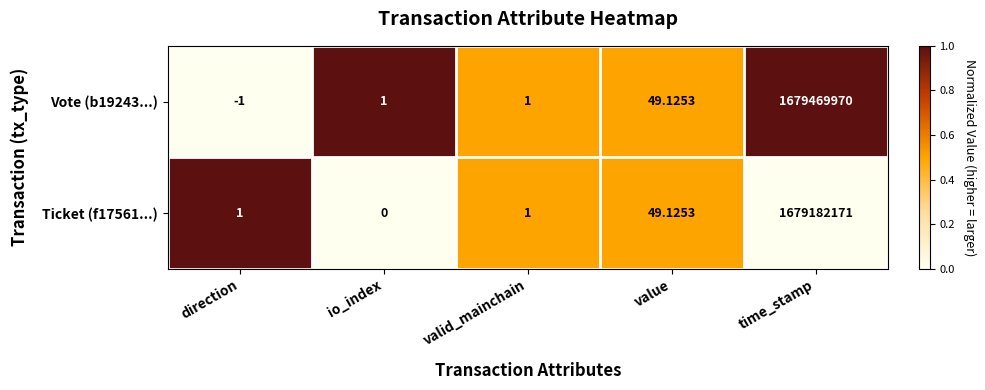

At which label is Vote (b19243...) closest to 839734984?

value